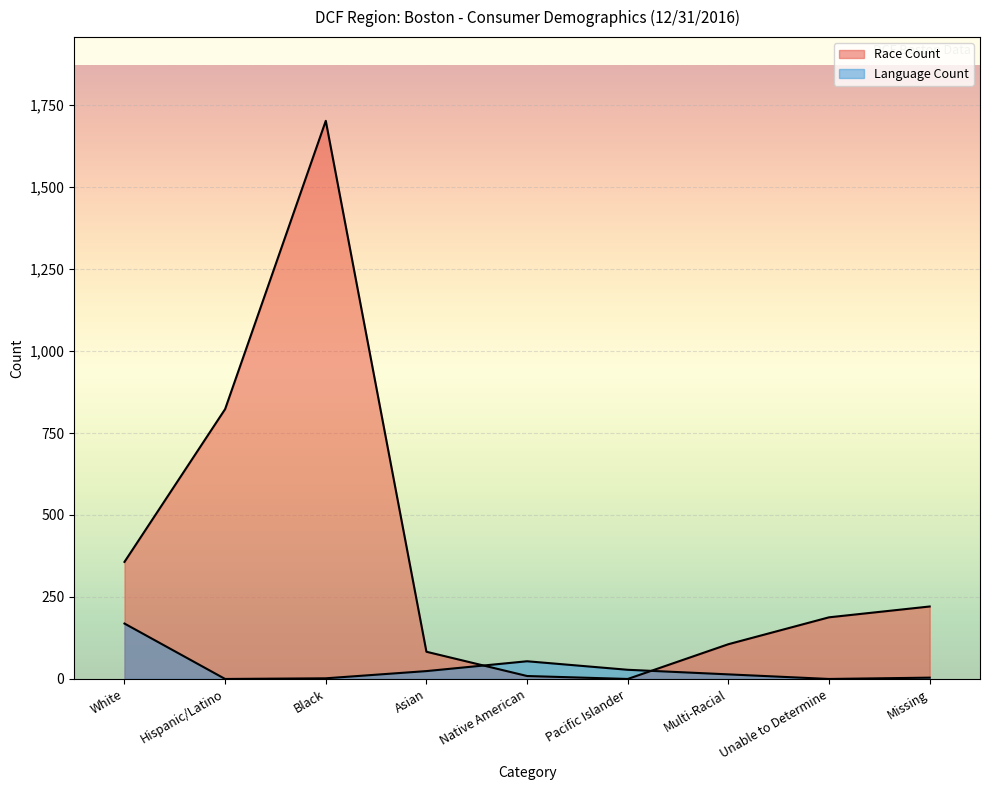

Between Pacific Islander and Unable to Determine, which series saw the biggest shift?

Race Count